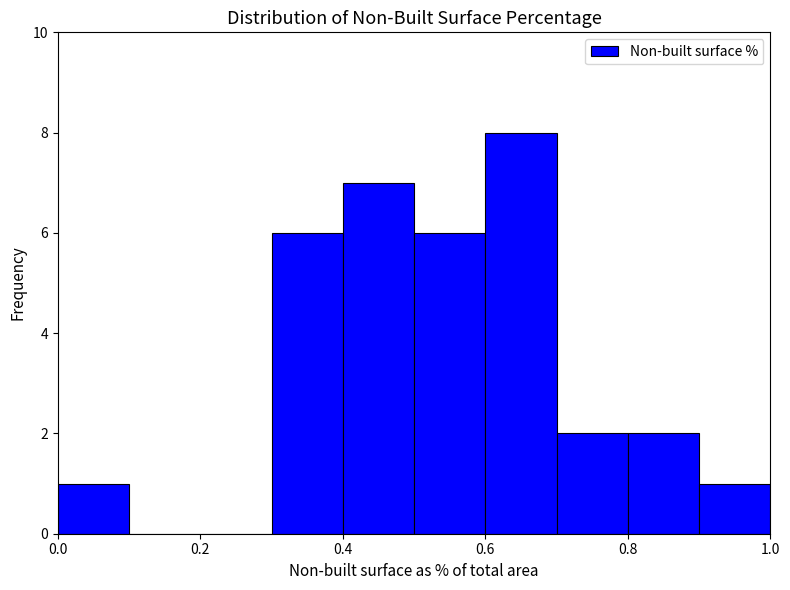

How tall is the bar that spans 0.6 to 0.7 on the x-axis? The values are not printed on the chart, so give them approximately, as read against the axis.

8